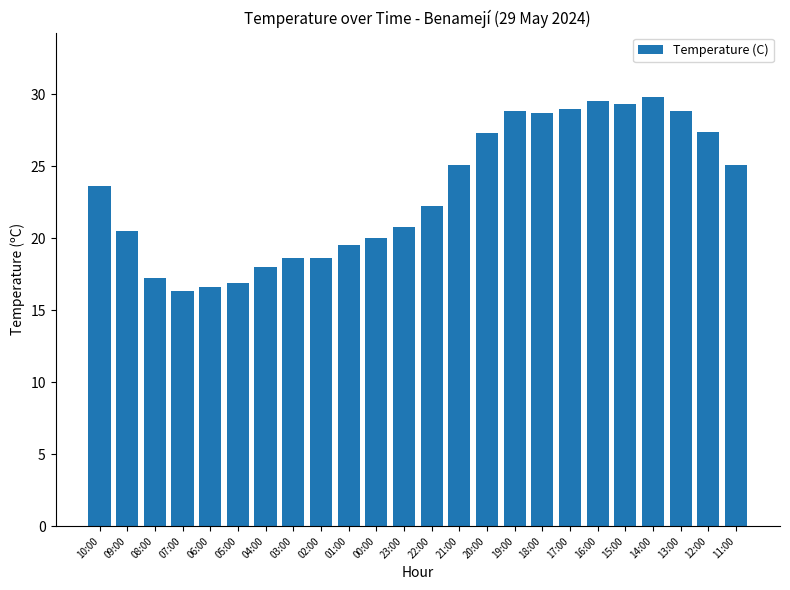

The chart shows a value of 19.5 at 01:00. True or false?

True